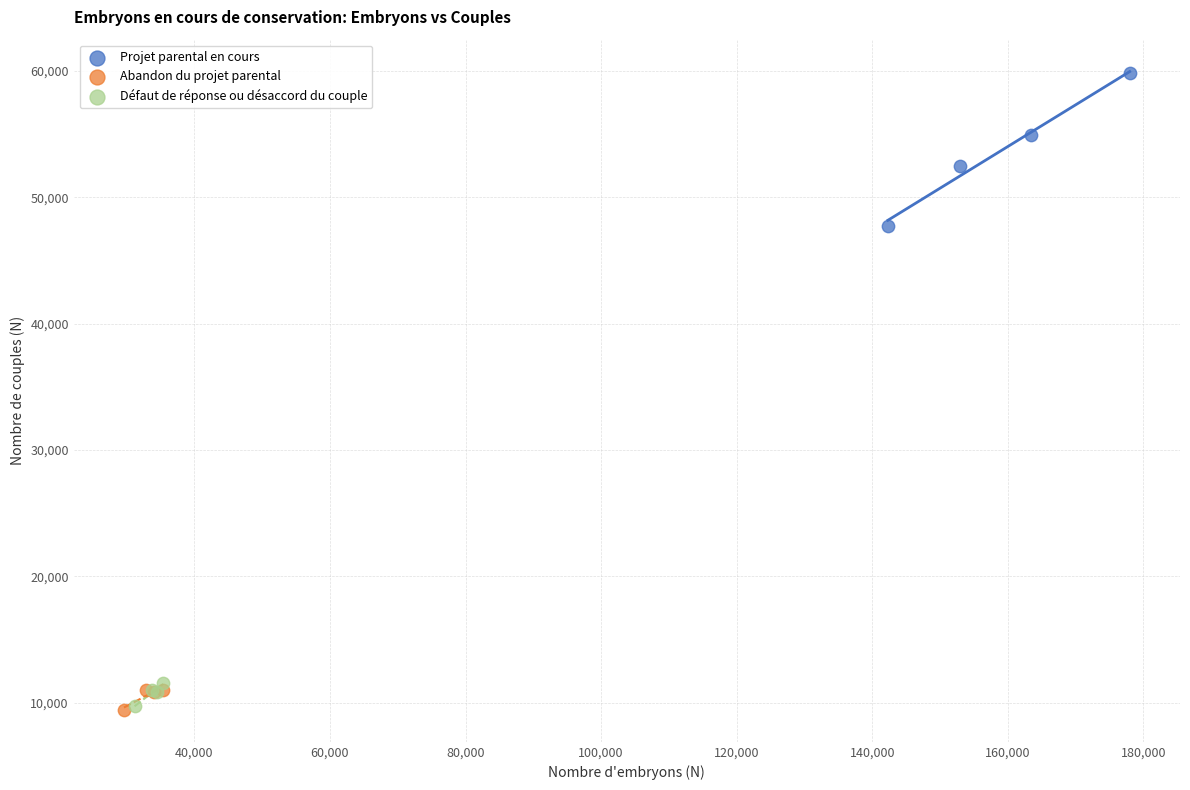

Which series contains the highest Y value?

Projet parental en cours